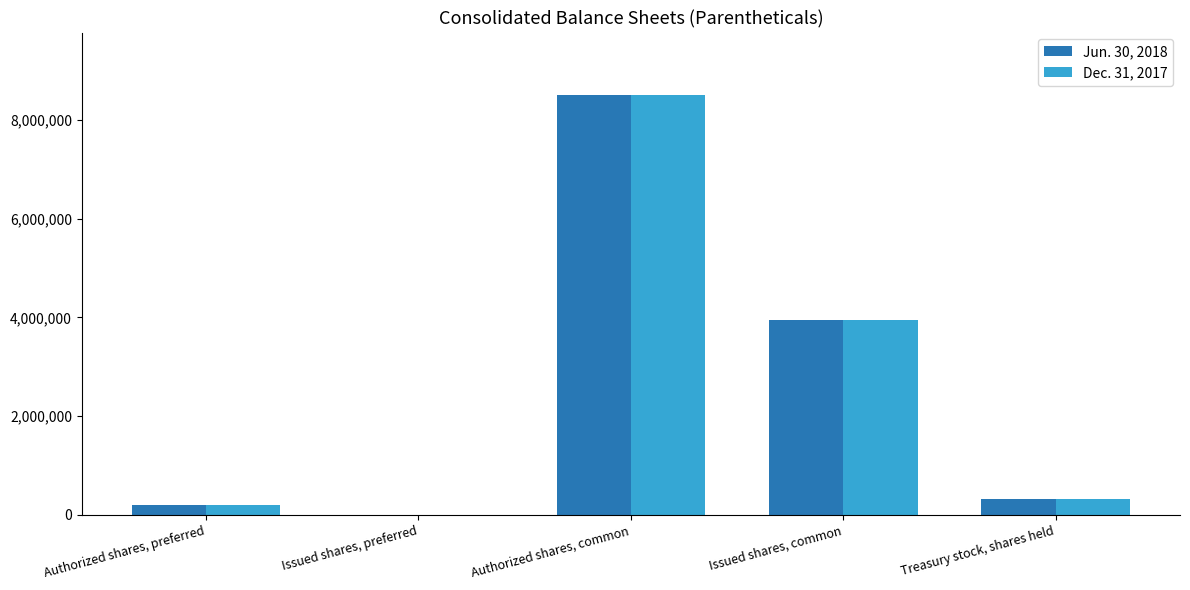

What is the approximate value of Dec. 31, 2017 at Issued shares, common?

3957135